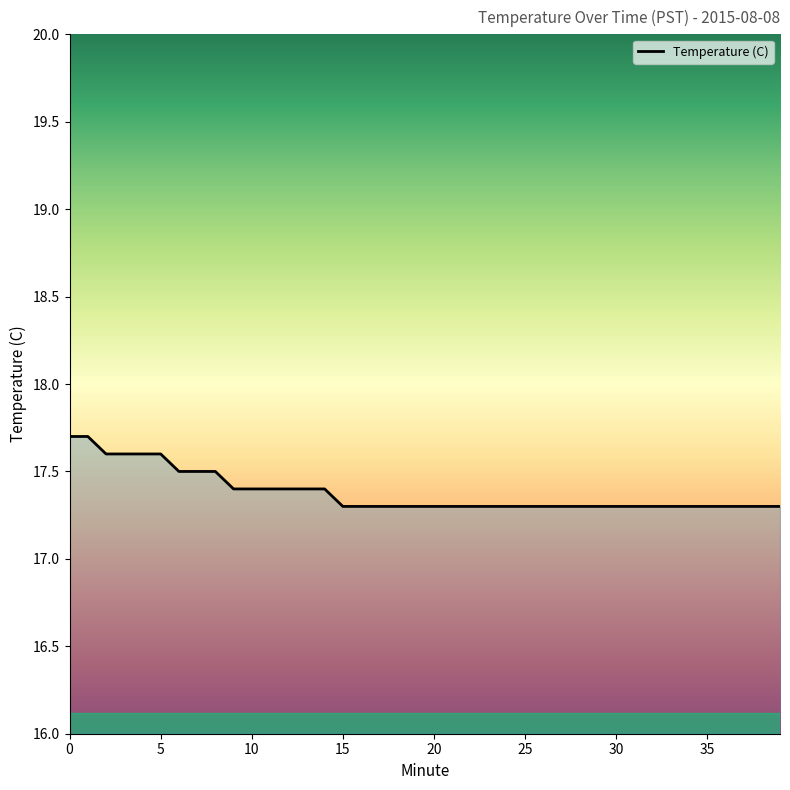

What is the maximum value shown in the chart?

17.7